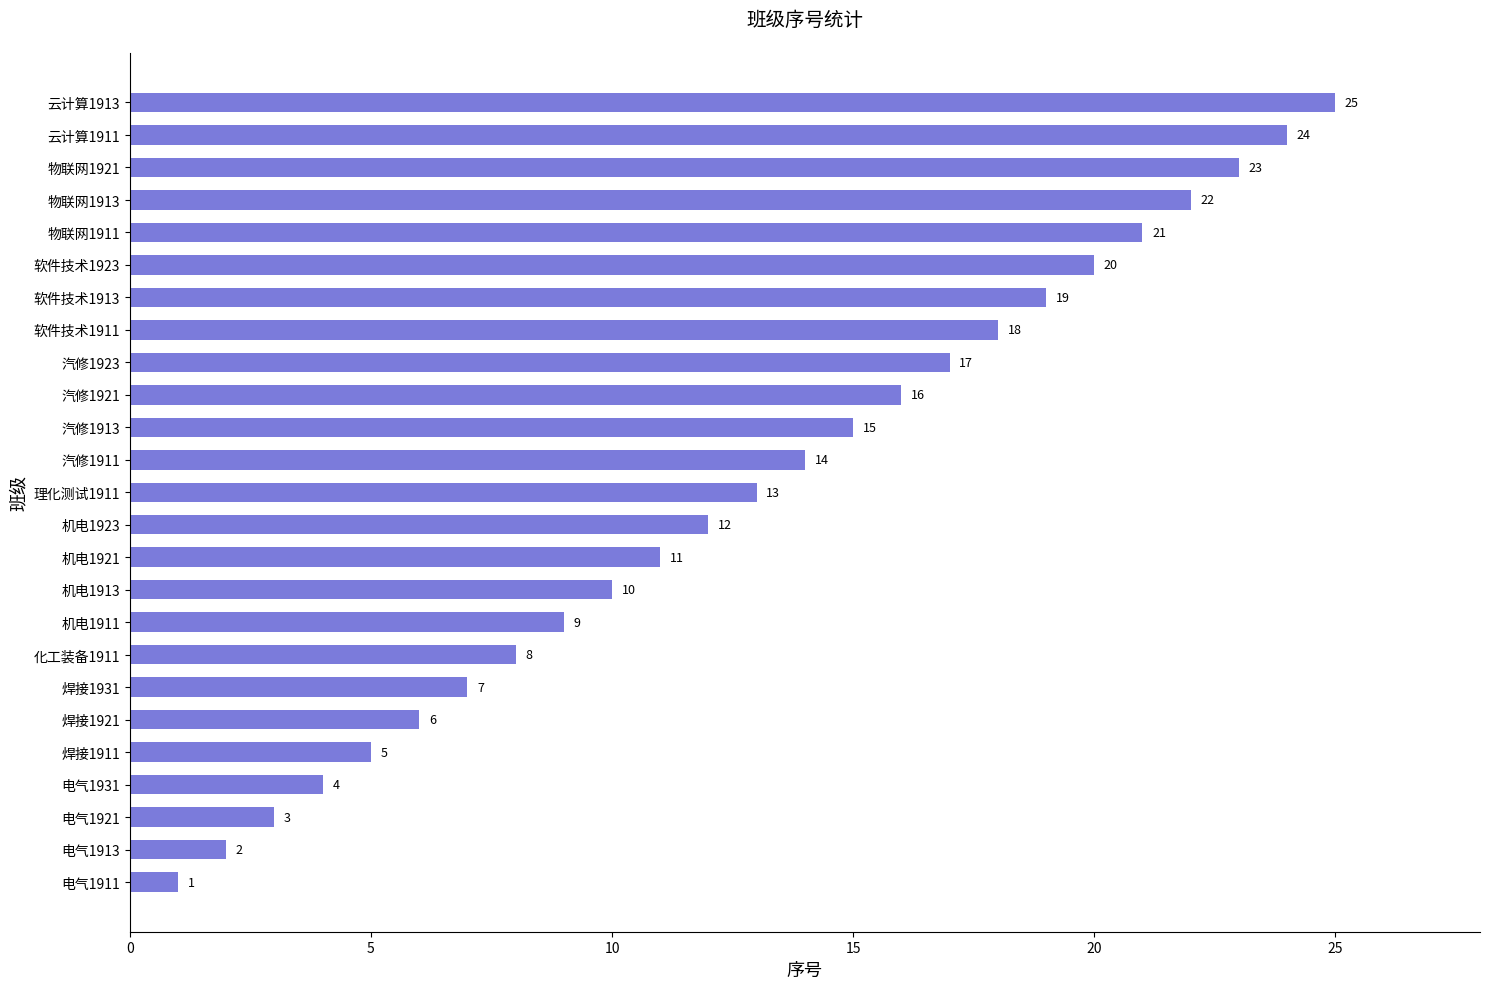

What is the difference between the maximum and minimum values?

24